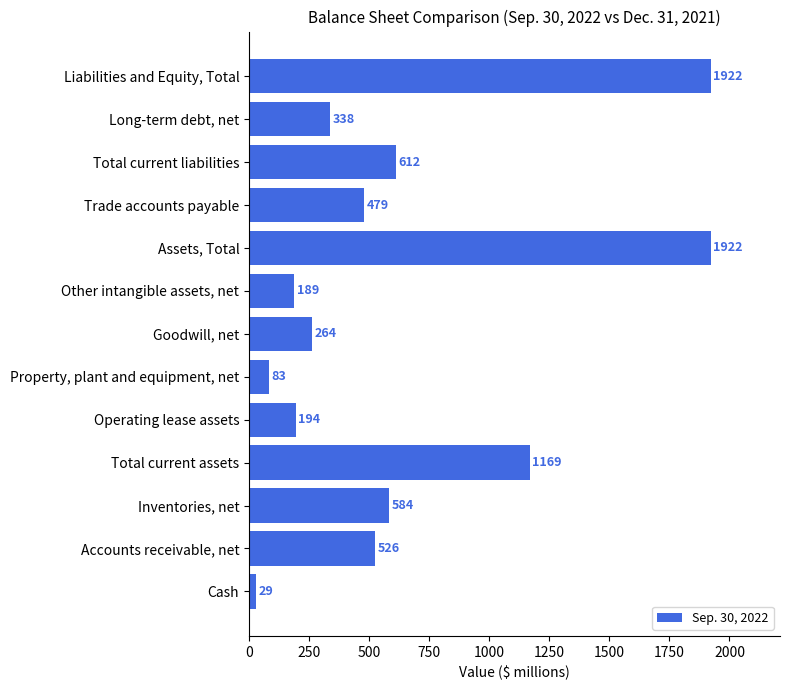

What is the minimum value shown in the chart?

29